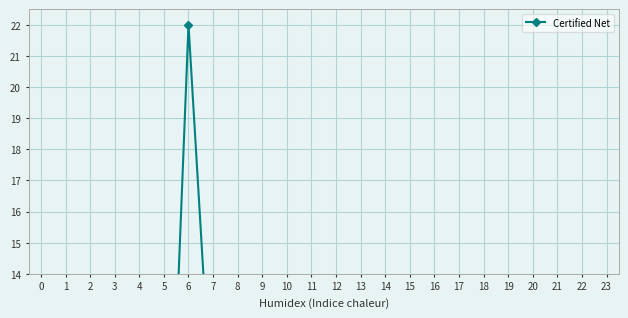

What is the average value?

2.1